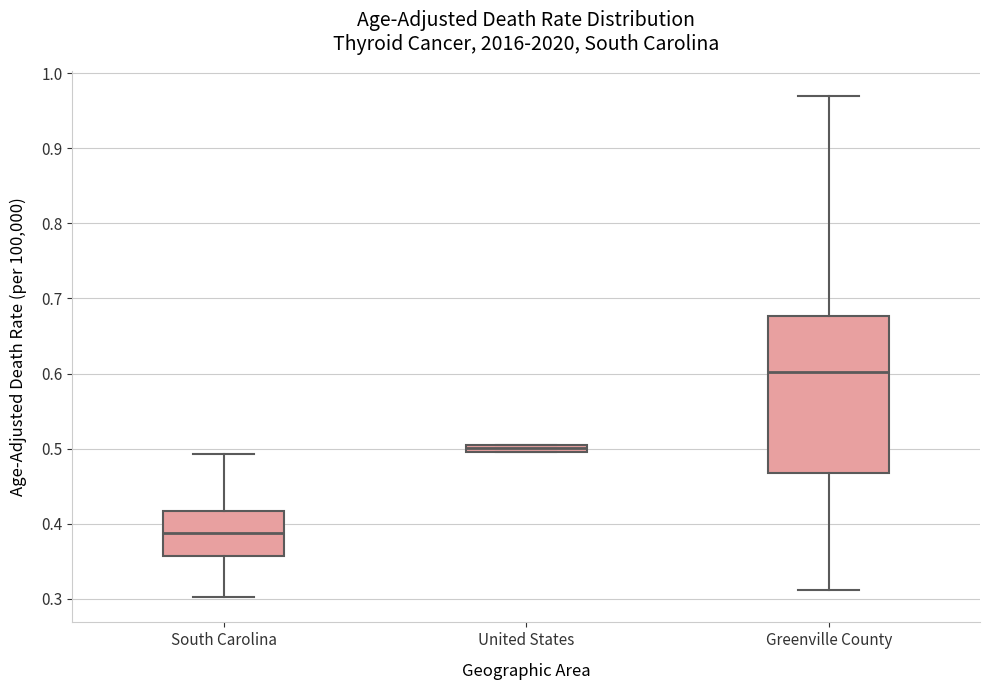

Which box's median line is the highest?

Greenville County